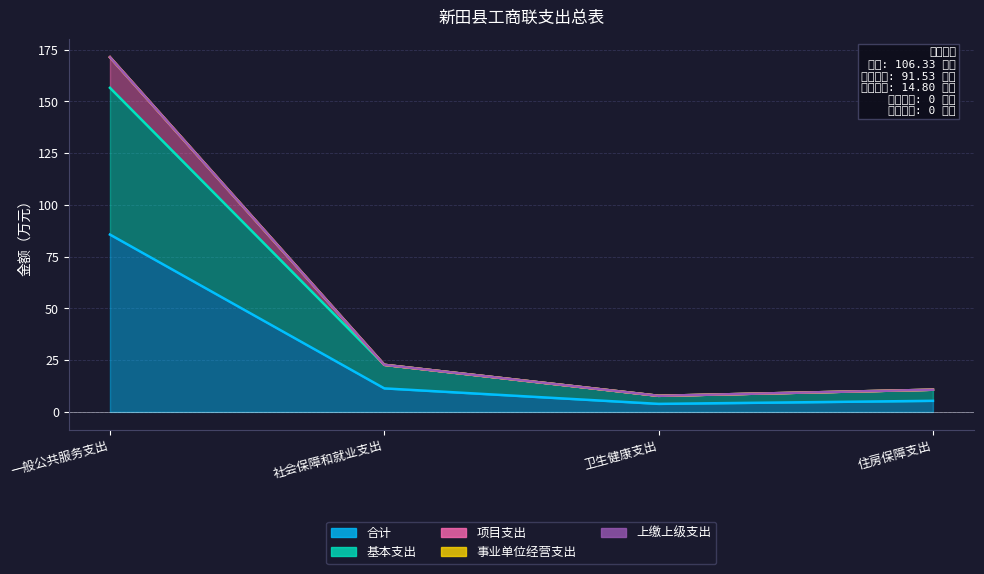

At which label does 基本支出 first exceed 22?

一般公共服务支出